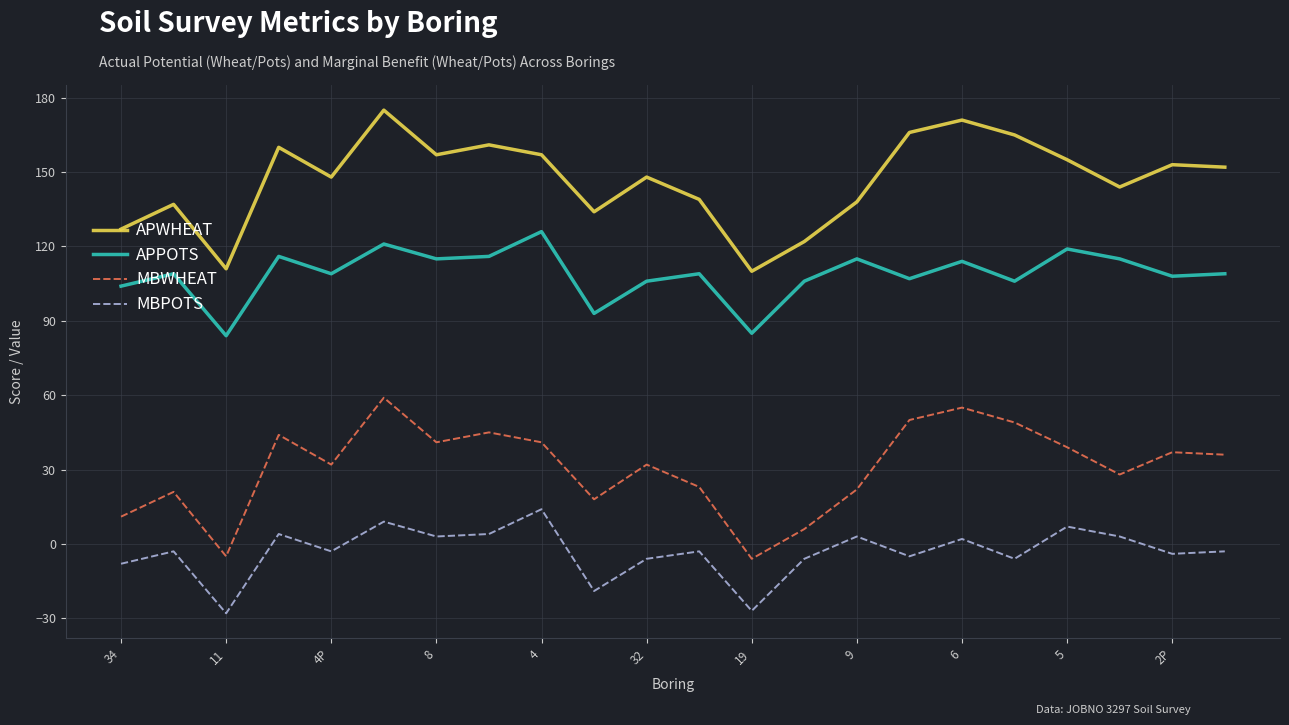

True or false: APWHEAT and APPOTS intersect in this chart.

False